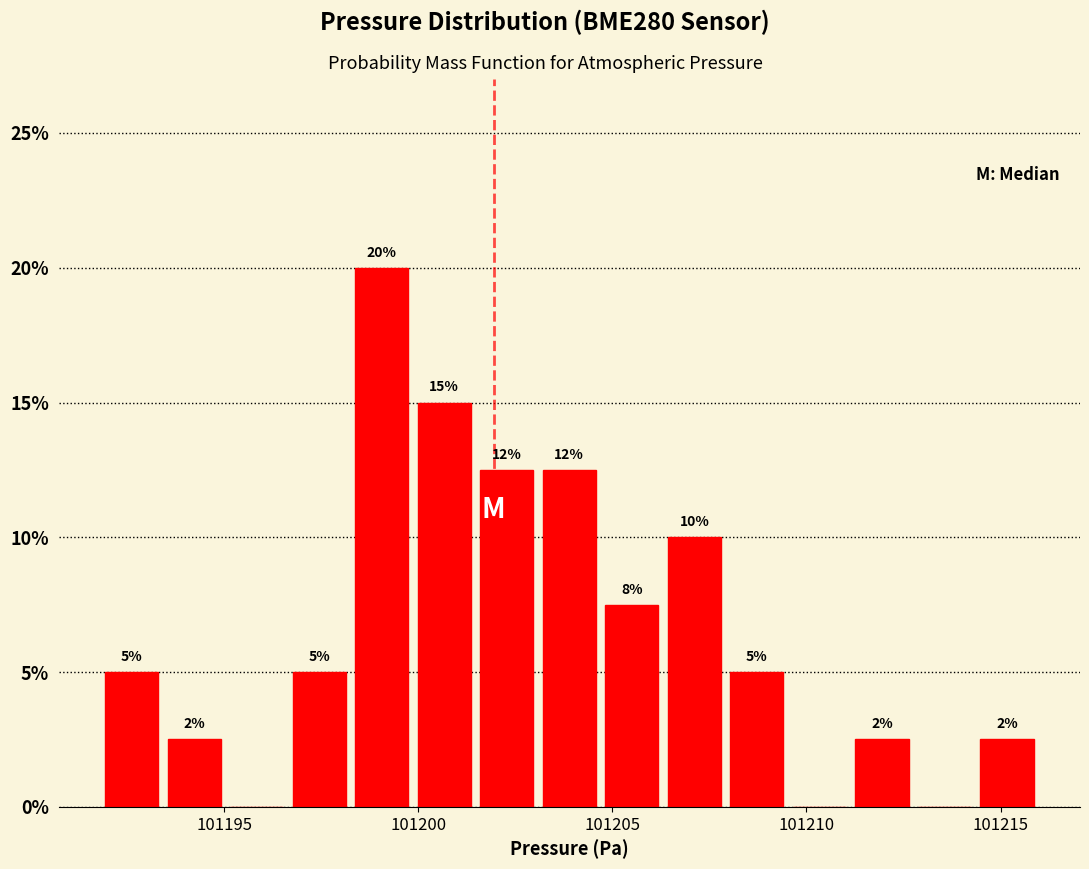

Around what value on the x-axis is the tallest bar? Give the approximate position of its centre, as read against the axis.

101199.0